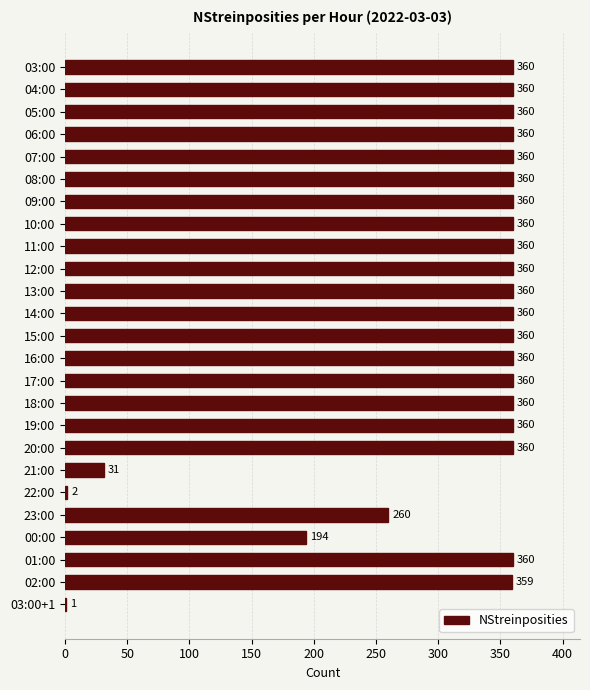

The chart shows a value of 360 at 19:00. True or false?

True